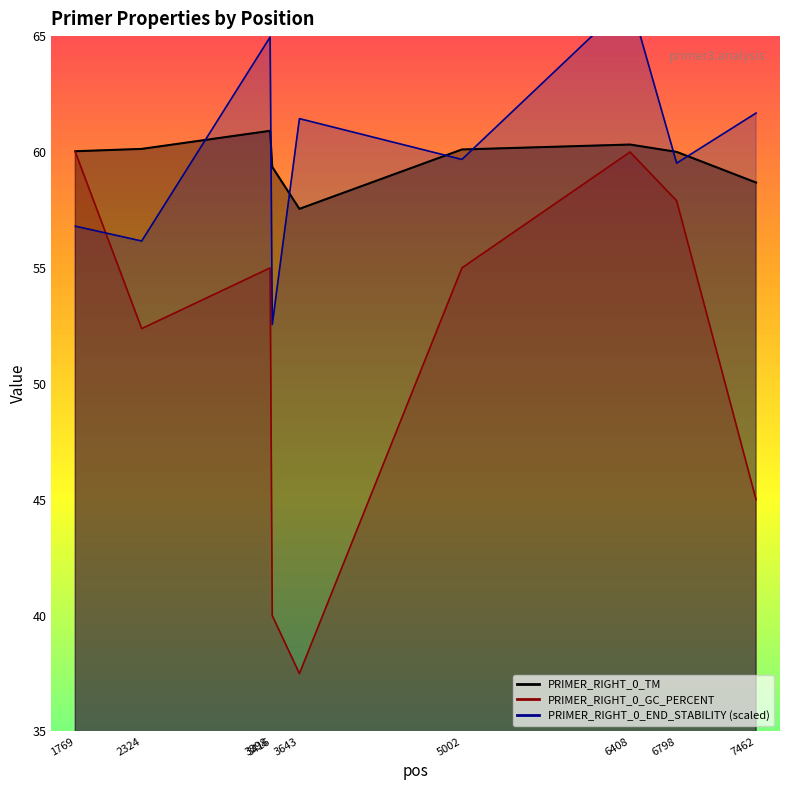

Reading left to right, what are all the values shown in this chart?

PRIMER_RIGHT_0_TM: 1769=60.0	2324=60.1	3398=60.9	3416=59.4	3643=57.5	5002=60.1	6408=60.3	6798=60.0	7462=58.7
PRIMER_RIGHT_0_GC_PERCENT: 1769=60.0	2324=52.4	3398=55.0	3416=40.0	3643=37.5	5002=55.0	6408=60.0	6798=57.9	7462=45.0
PRIMER_RIGHT_0_END_STABILITY: 1769=56.8	2324=56.2	3398=65.0	3416=52.6	3643=61.4	5002=59.7	6408=66.6	6798=59.5	7462=61.7